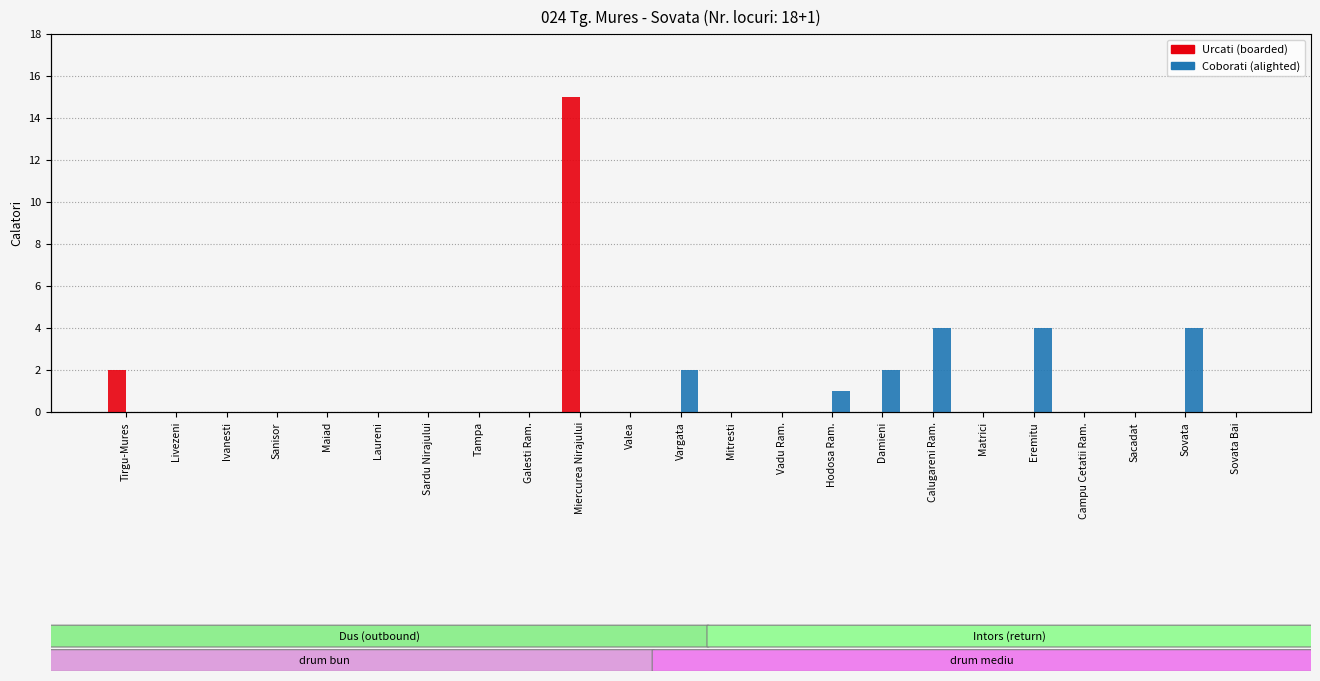

What are all the series names shown in the legend?

Urcati, Coborati